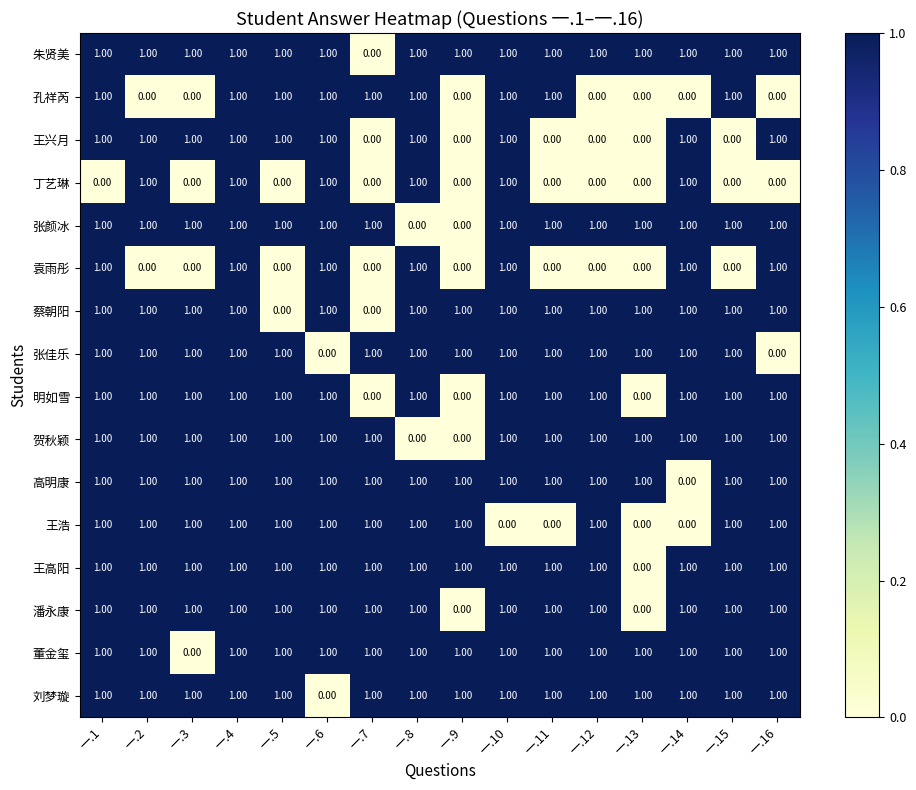

What is the total value across all series at 一.2?

14